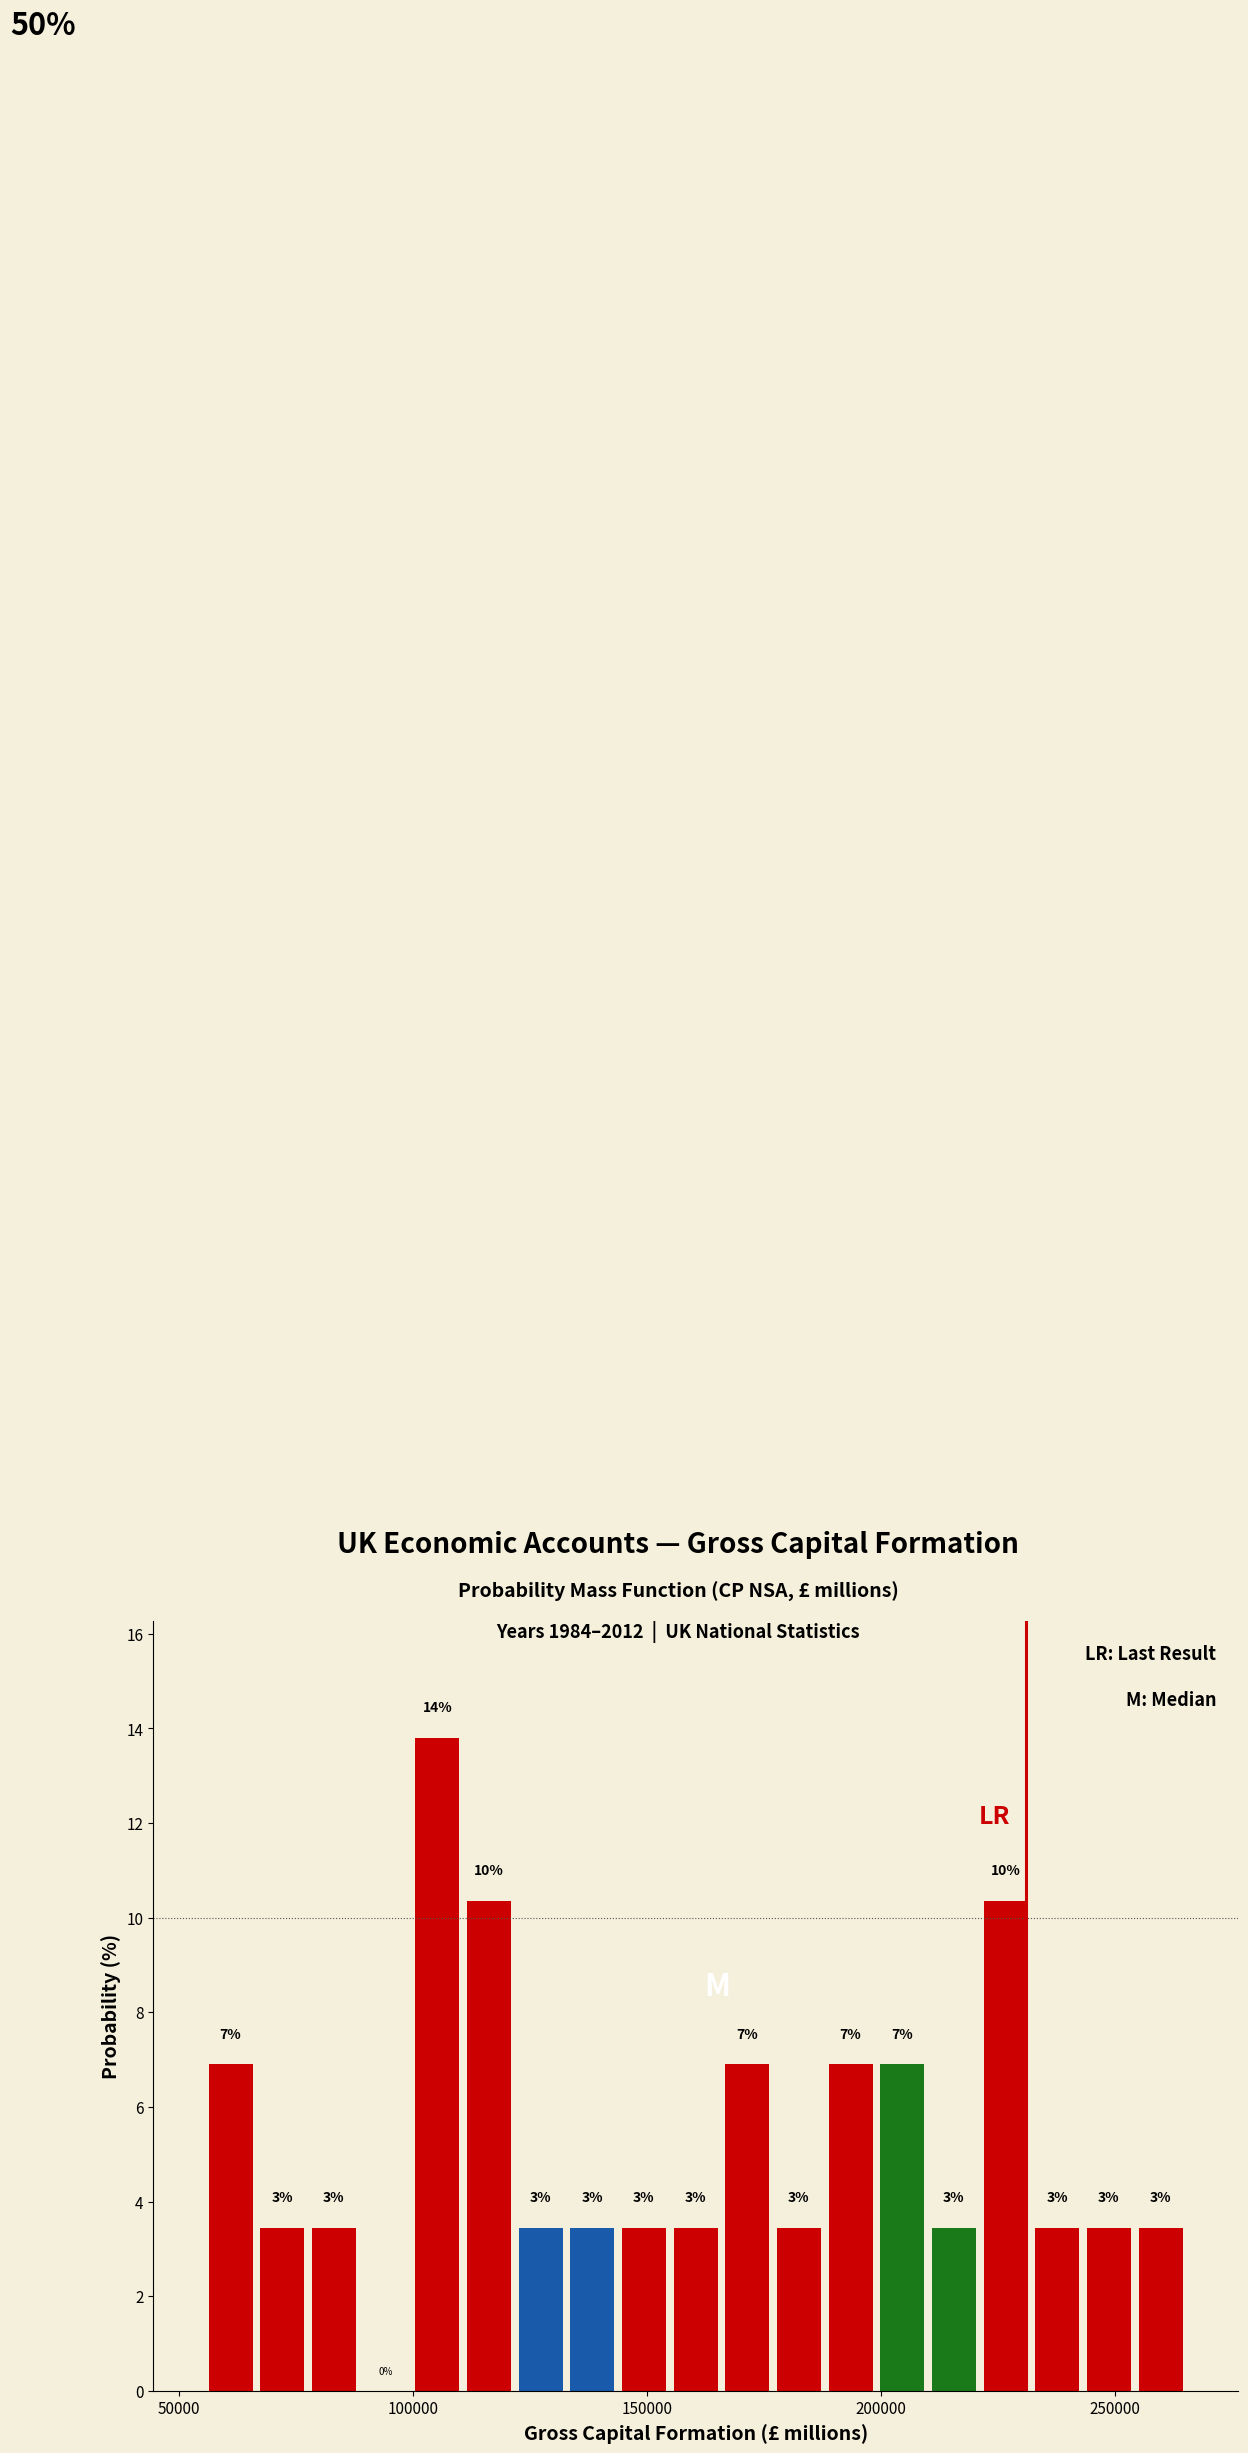

Read against the x-axis, roughly where is the centre of the tallest bar?

105000